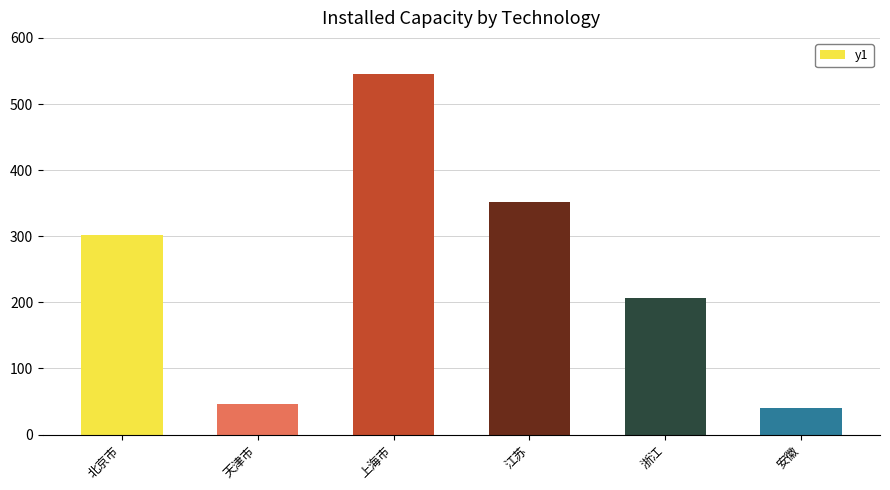

What is the label of the 3rd bar from the right?

江苏